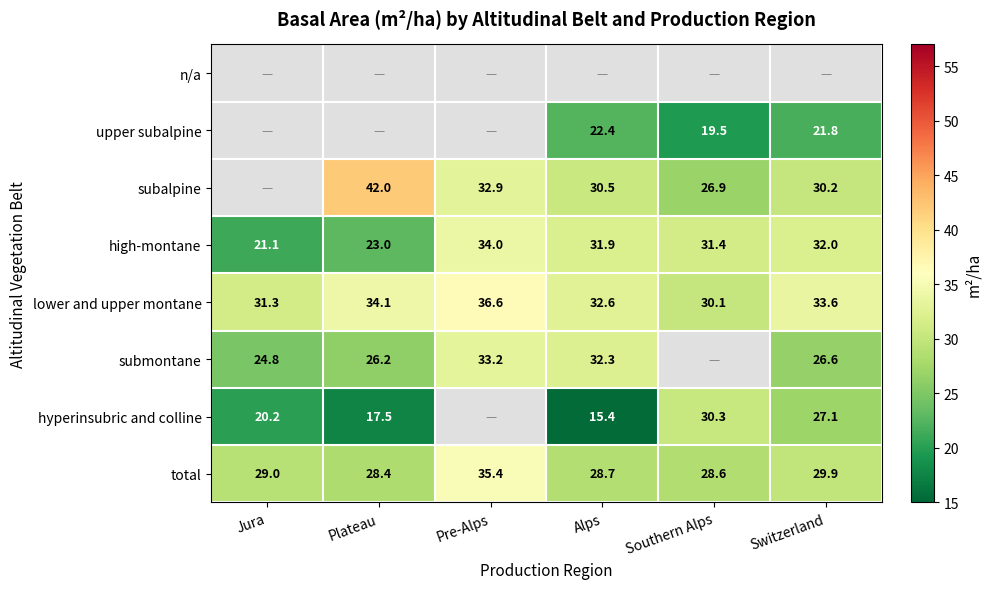

True or false: hyperinsubric and colline has a value of 34.8 at Jura.

False